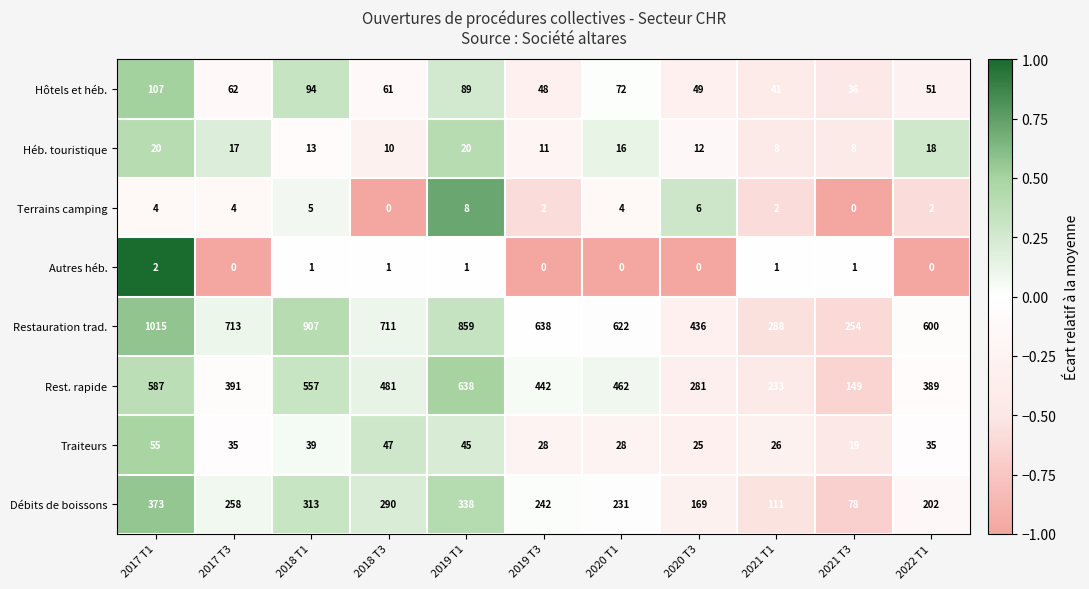

What is the sum of the Rest. rapide values at 2019 T3 and 2018 T1?

999